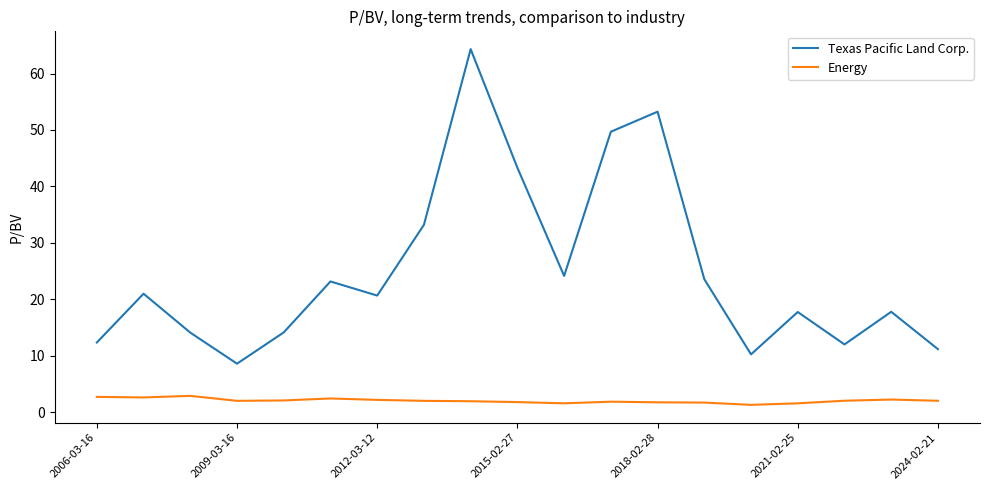

What is the difference between the maximum and minimum values in the Texas Pacific Land Corp. series?

55.7